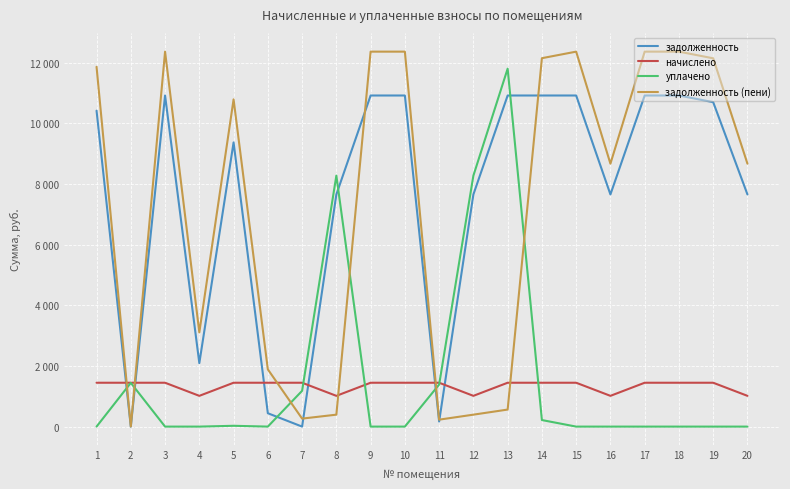

What are all the series names shown in the legend?

задолженность, начислено, уплачено, задолженность (пени)